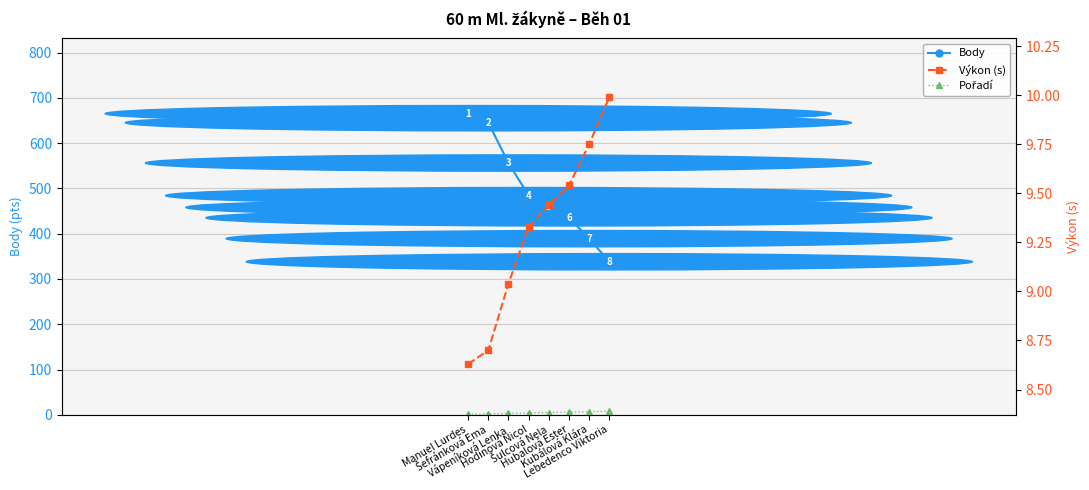

Which series has the largest total across all categories?

Body